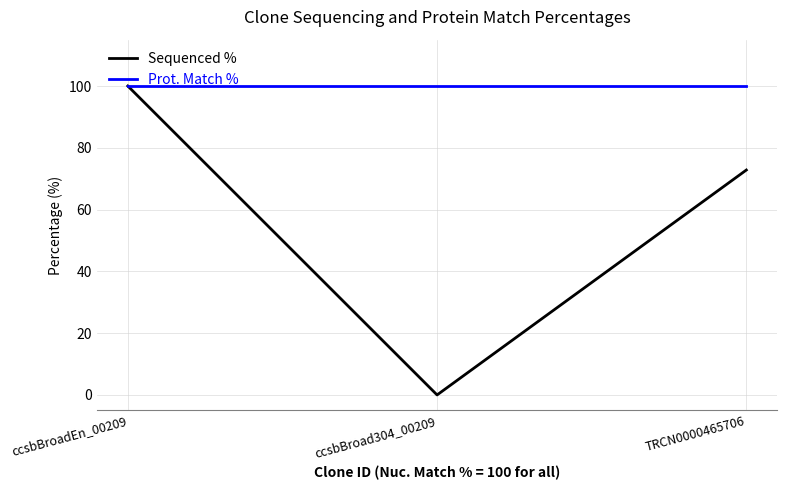

Rank the series by their average value, from highest to lowest.

Prot. Match %, Sequenced %